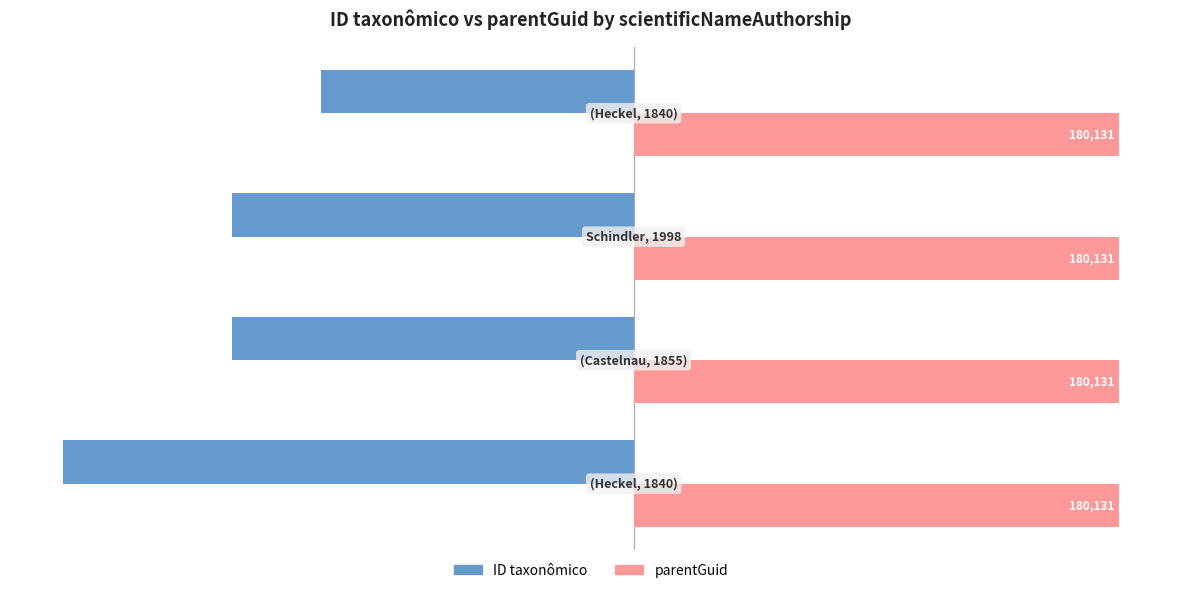

List the series in order of their peak value, lowest first.

ID taxonômico, parentGuid